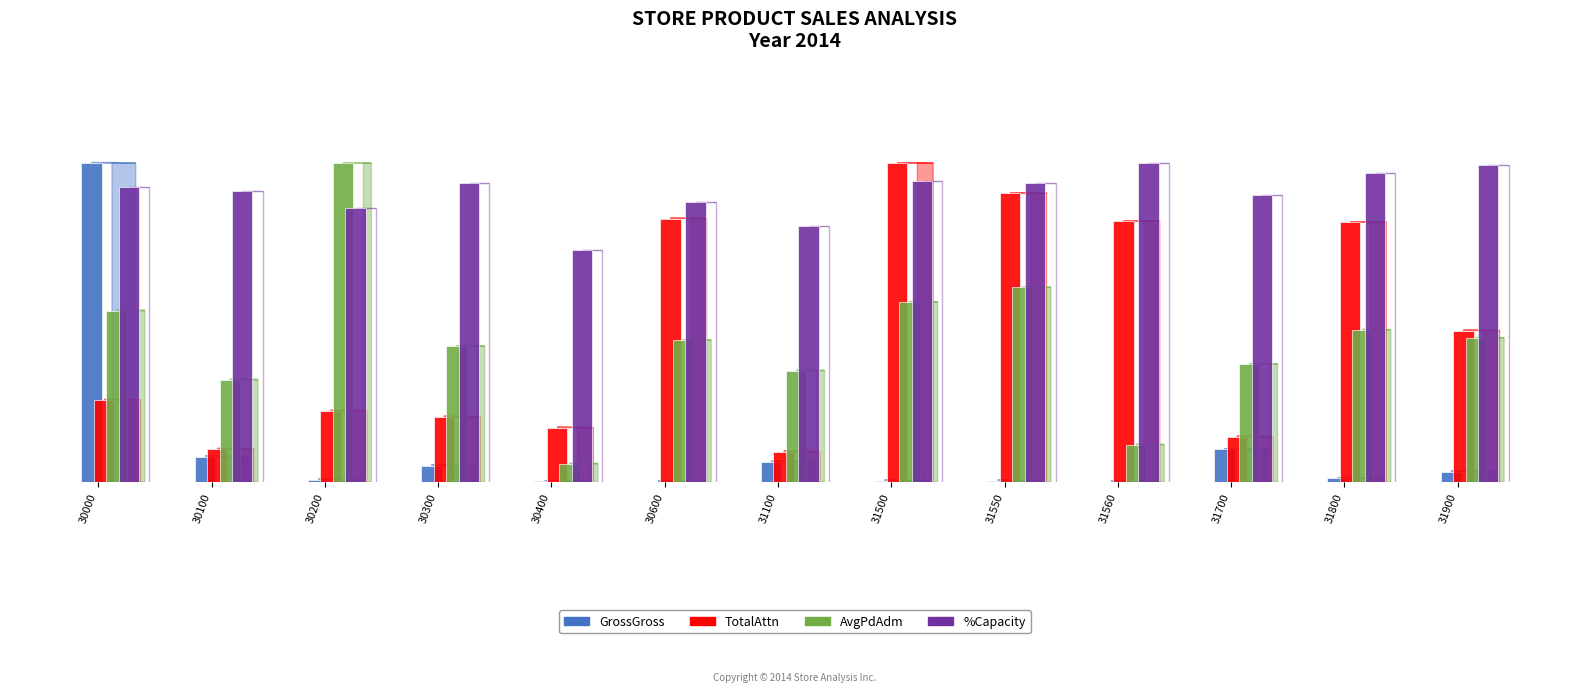

Are the bars horizontal?

No